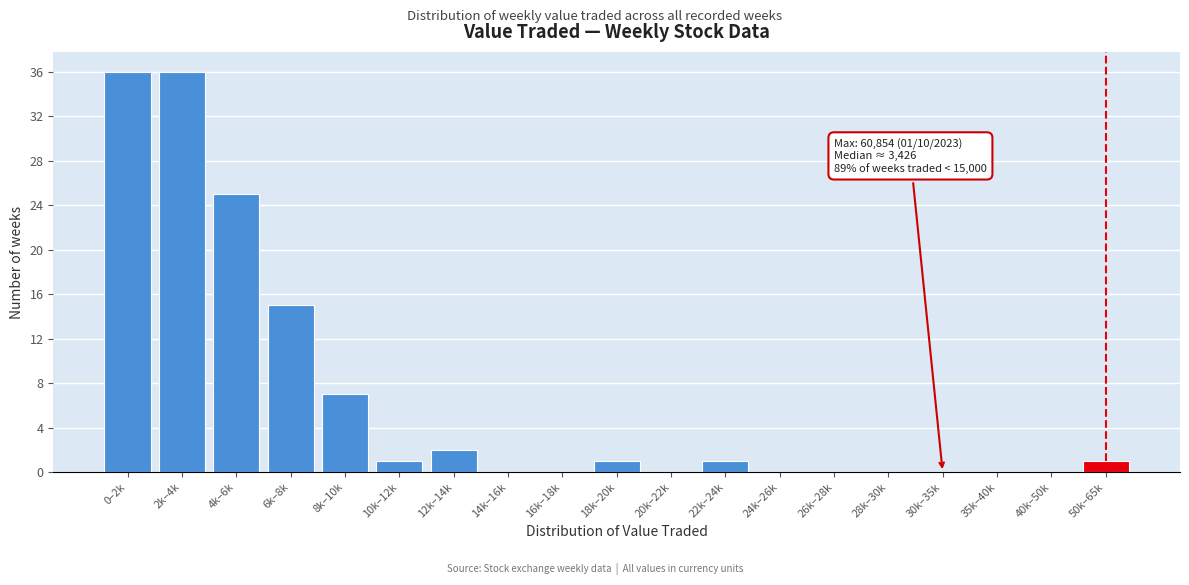

Reading right to left, what are all the values shown in this chart?

50k–65k=1	40k–50k=0	35k–40k=0	30k–35k=0	28k–30k=0	26k–28k=0	24k–26k=0	22k–24k=1	20k–22k=0	18k–20k=1	16k–18k=0	14k–16k=0	12k–14k=2	10k–12k=1	8k–10k=7	6k–8k=15	4k–6k=25	2k–4k=36	0–2k=36